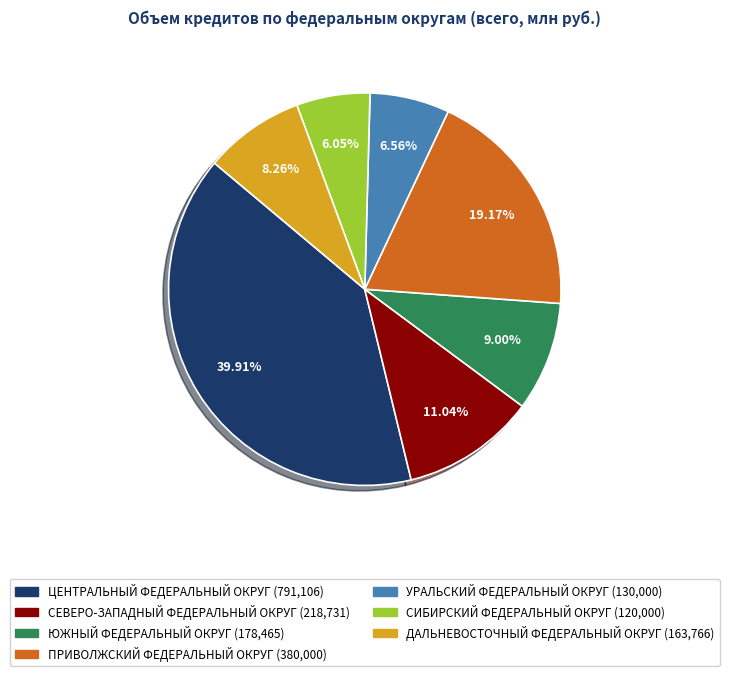

Does any single category account for the majority?

No